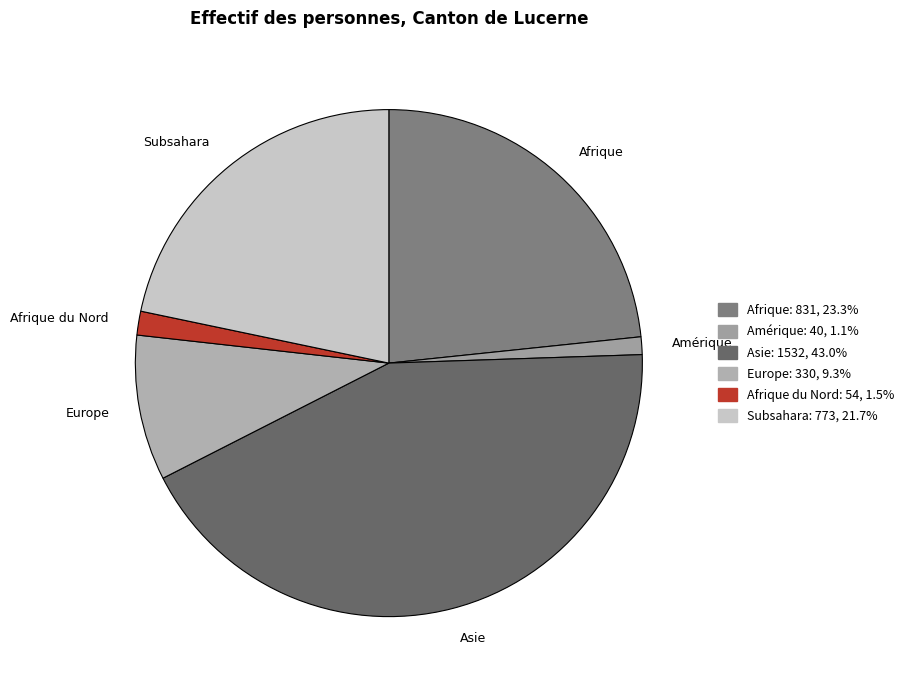

Do Afrique and Amérique together represent more than half of the pie?

No